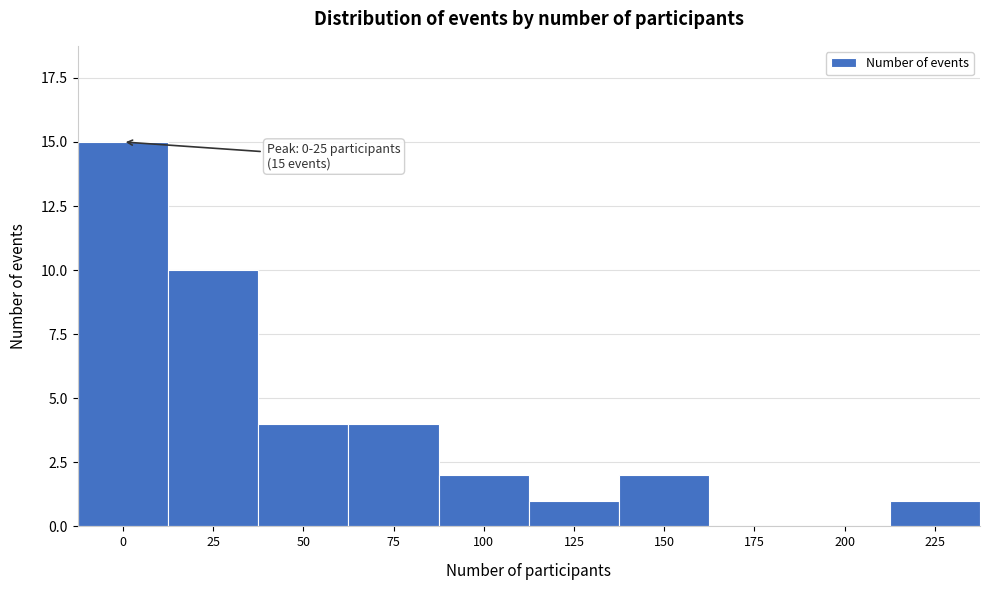

Reading left to right, what are all the values shown in this chart?

0=15	25=10	50=4	75=4	100=2	125=1	150=2	175=0	200=0	225=1